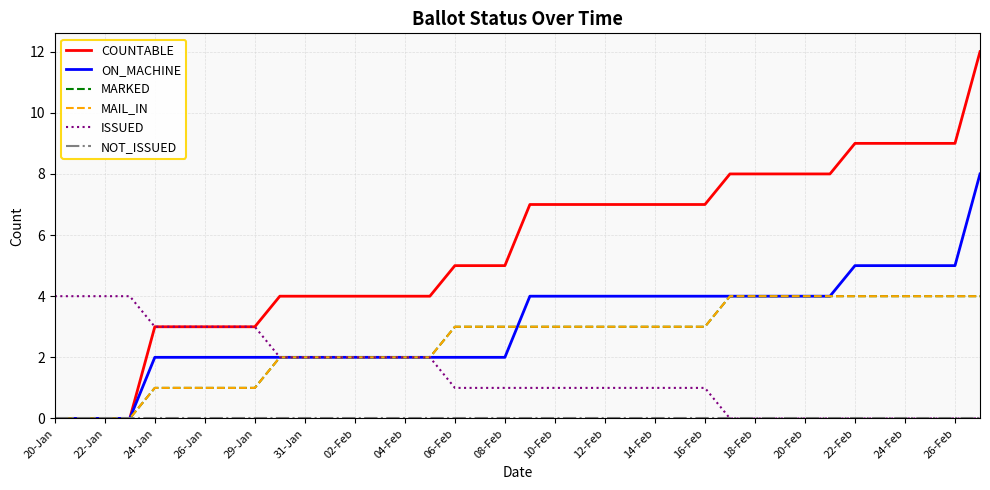

True or false: COUNTABLE and MAIL_IN cross at least once.

False